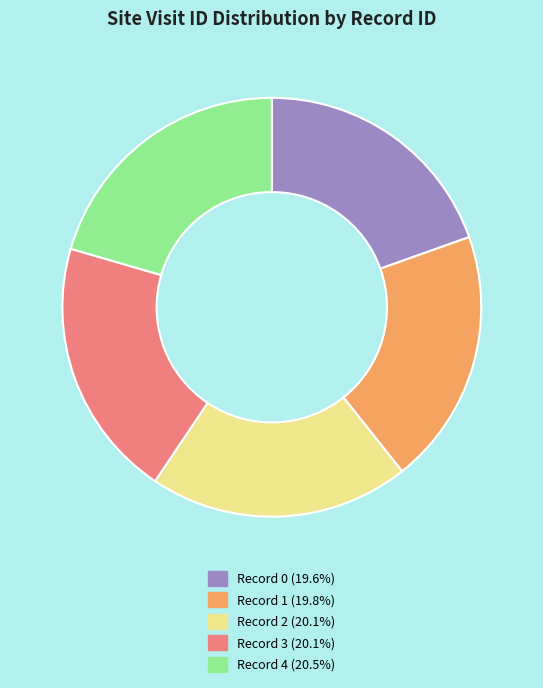

Is the sum of Record 0 (19.6%) and Record 3 (20.1%) greater than half?

No